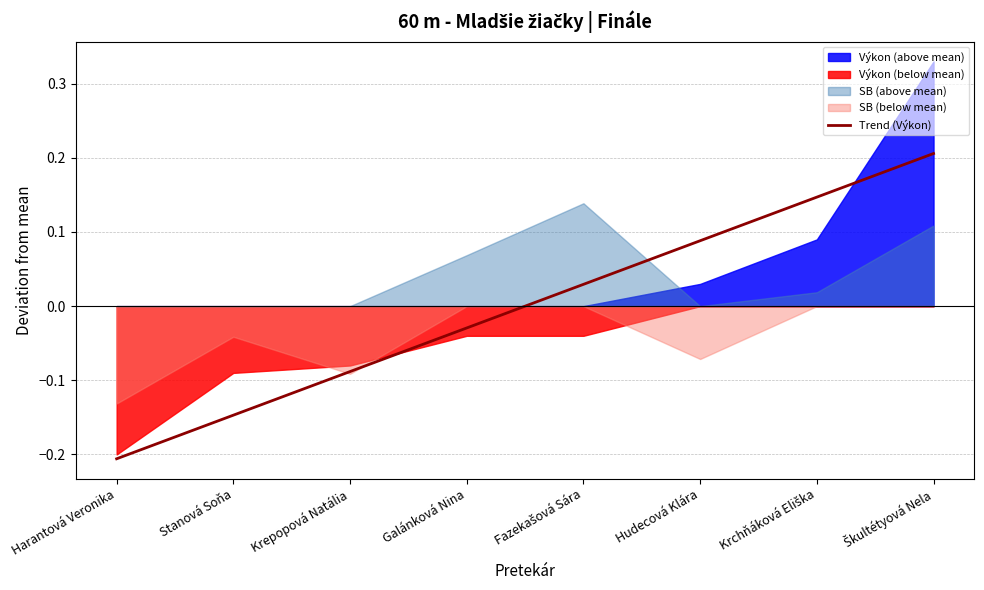

What position from the left is Fazekašová Sára?

5